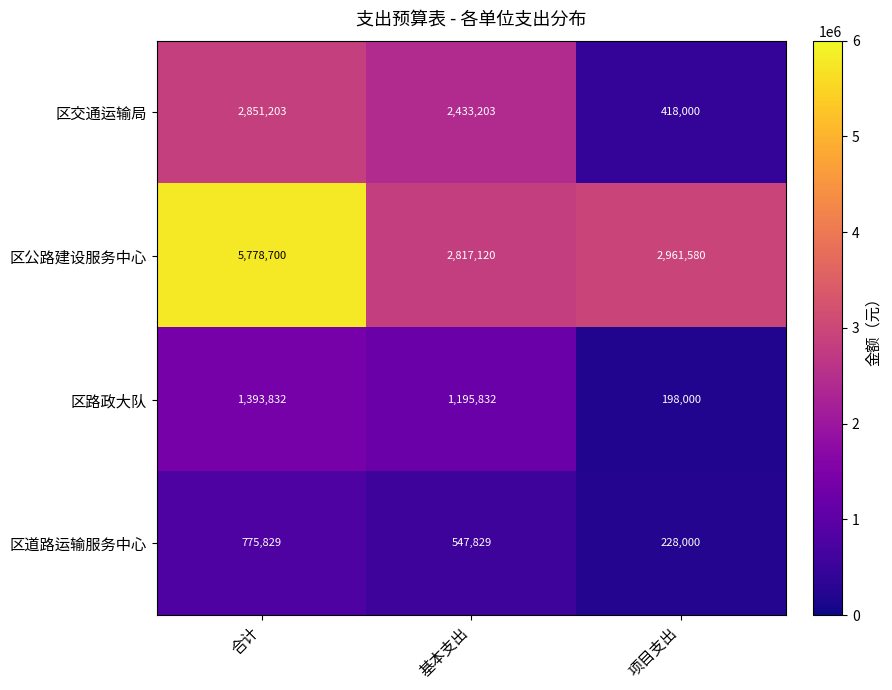

True or false: 区路政大队 has a value of 607718 at 基本支出.

False